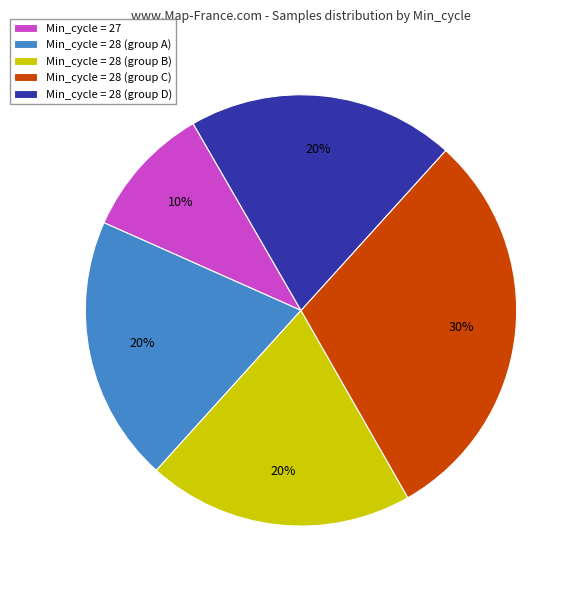

How many slices are in this pie chart?

5